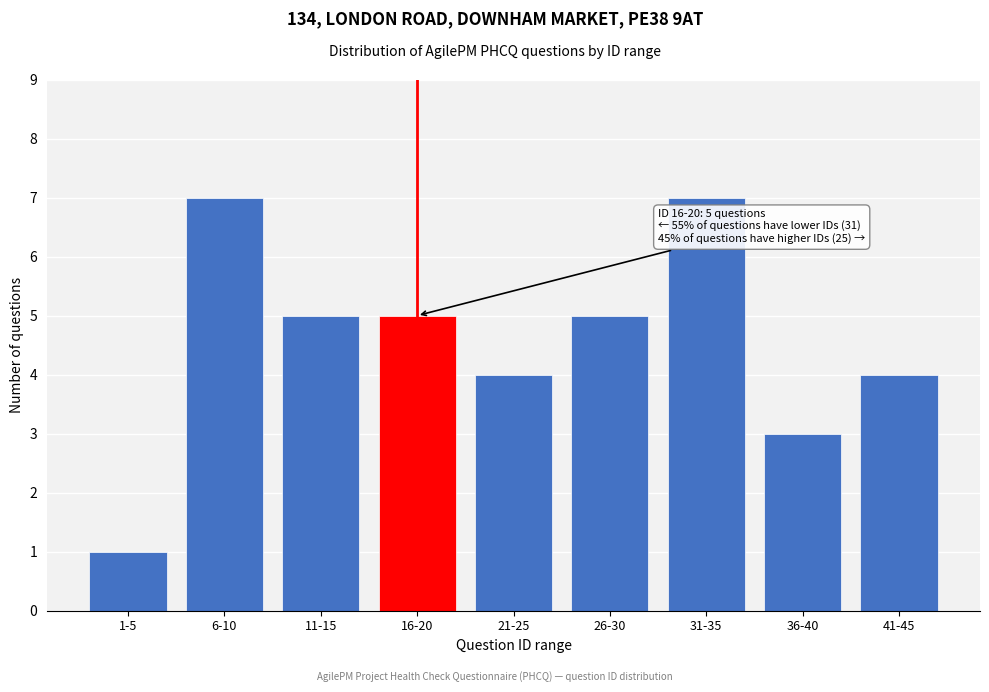

Reading right to left, transcribe all the data shown in this chart.

41-45=4	36-40=3	31-35=7	26-30=5	21-25=4	16-20=5	11-15=5	6-10=7	1-5=1